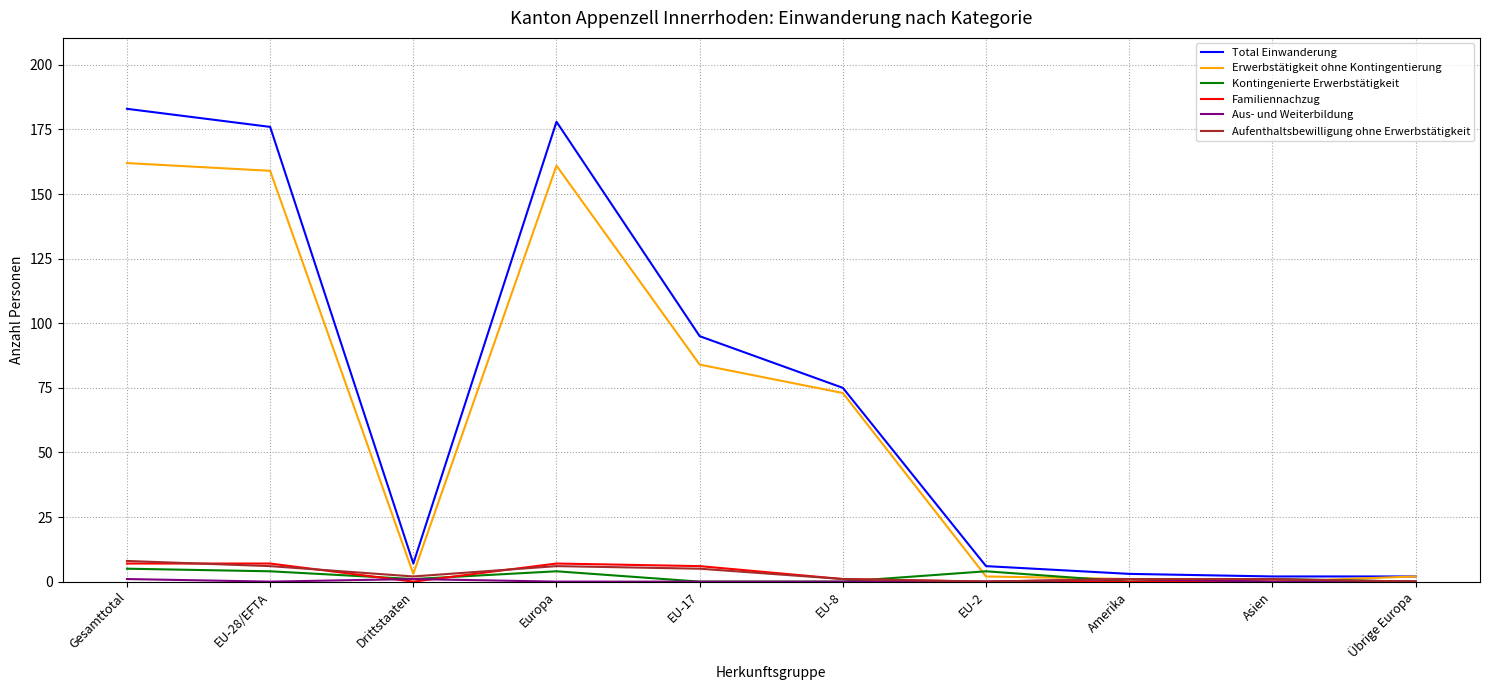

Is the value of Familiennachzug at Amerika greater than the value of Total Einwanderung at EU-2?

No